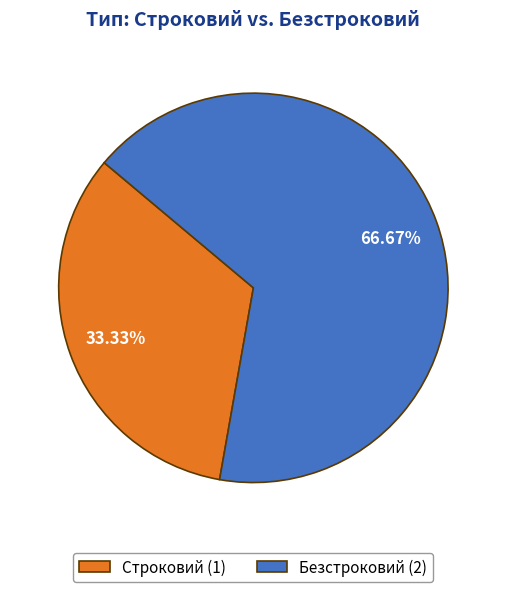

Rank the categories by value from lowest to highest.

Строковий, Безстроковий